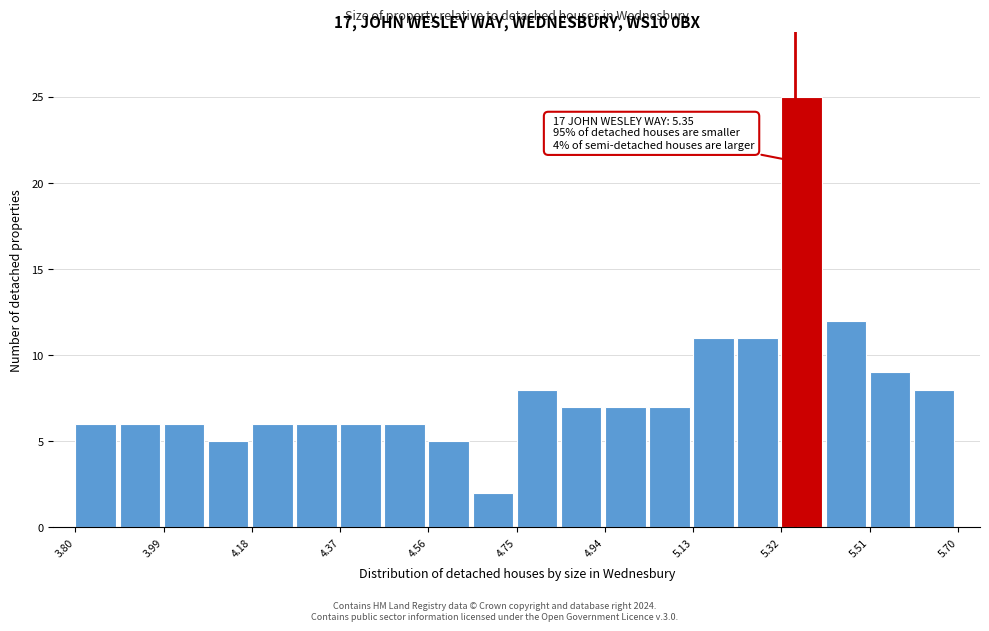

Over which range of the x-axis is the bar tallest?

5.320 to 5.415